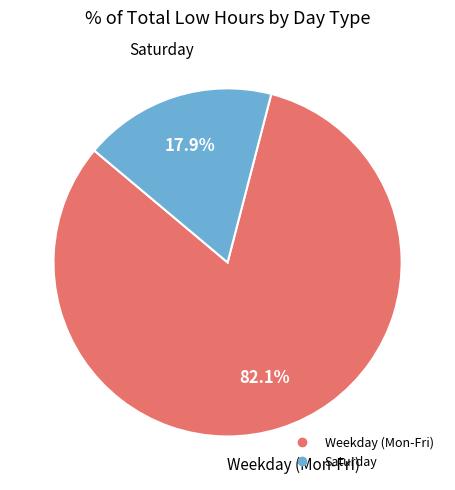

Does any single category account for the majority?

Yes